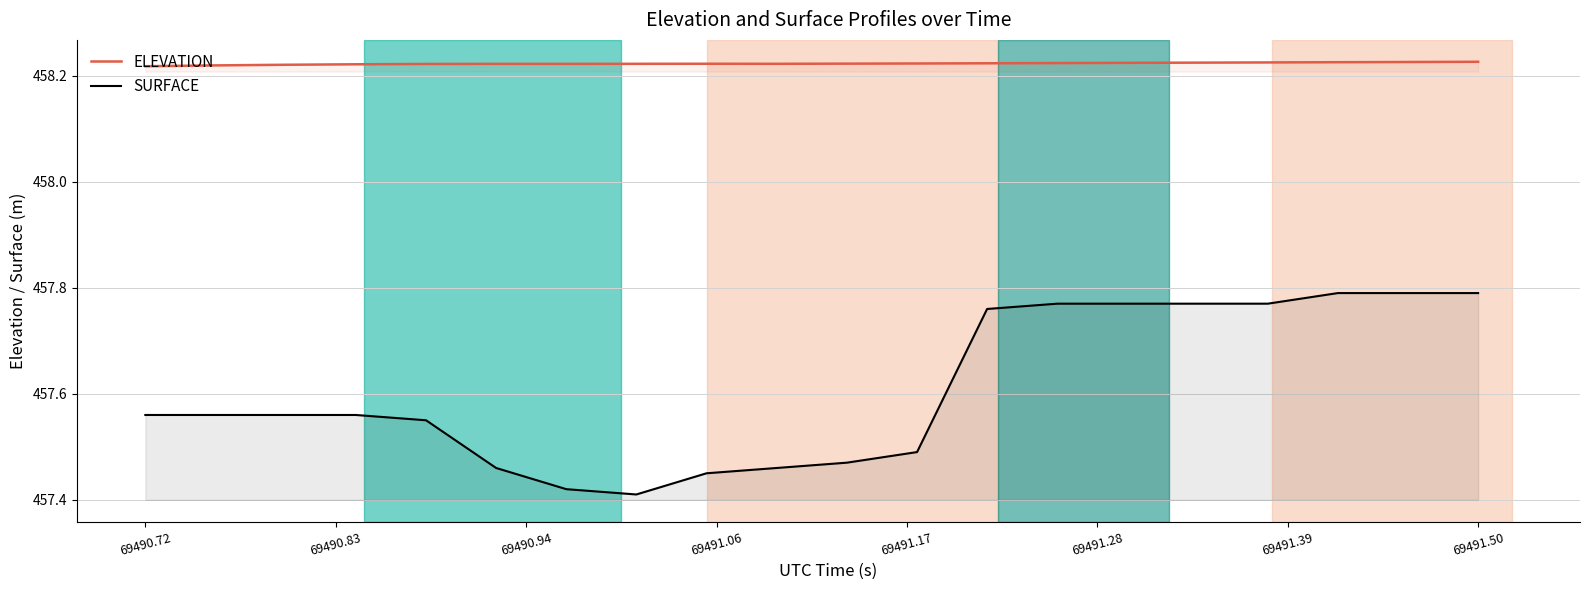

True or false: ELEVATION has a value of 689.5 at 69491.50.

False